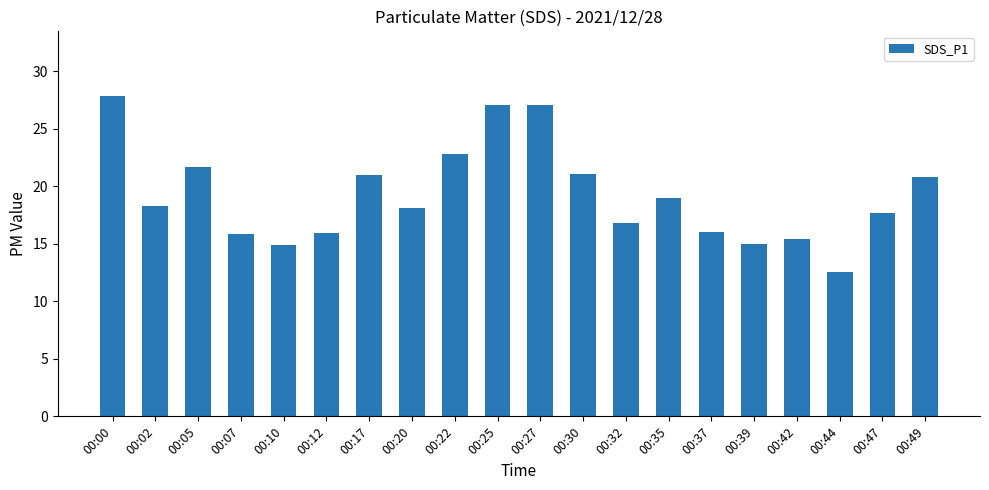

Read the value at 00:07.

15.8